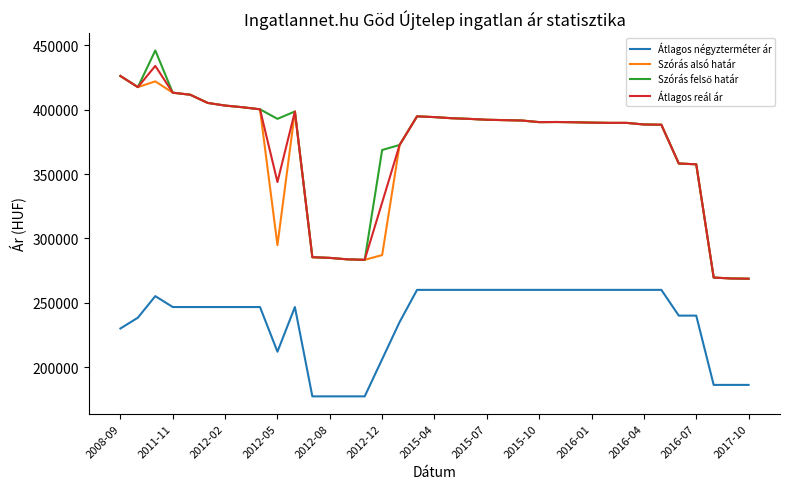

Does the chart have visible grid lines?

No